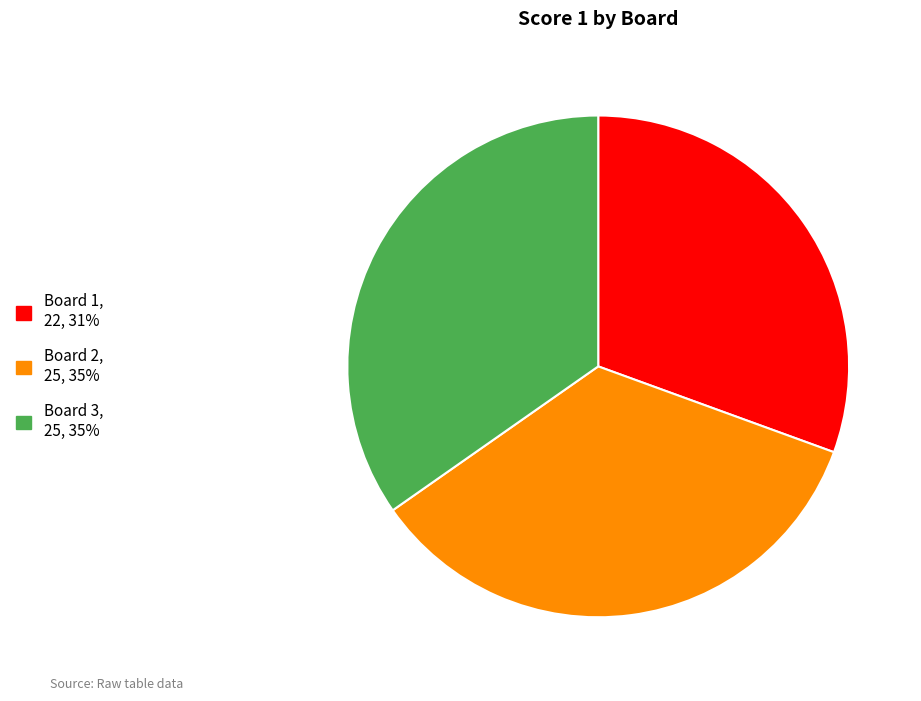

Do Board 2 and Board 3 together represent more than half of the pie?

Yes